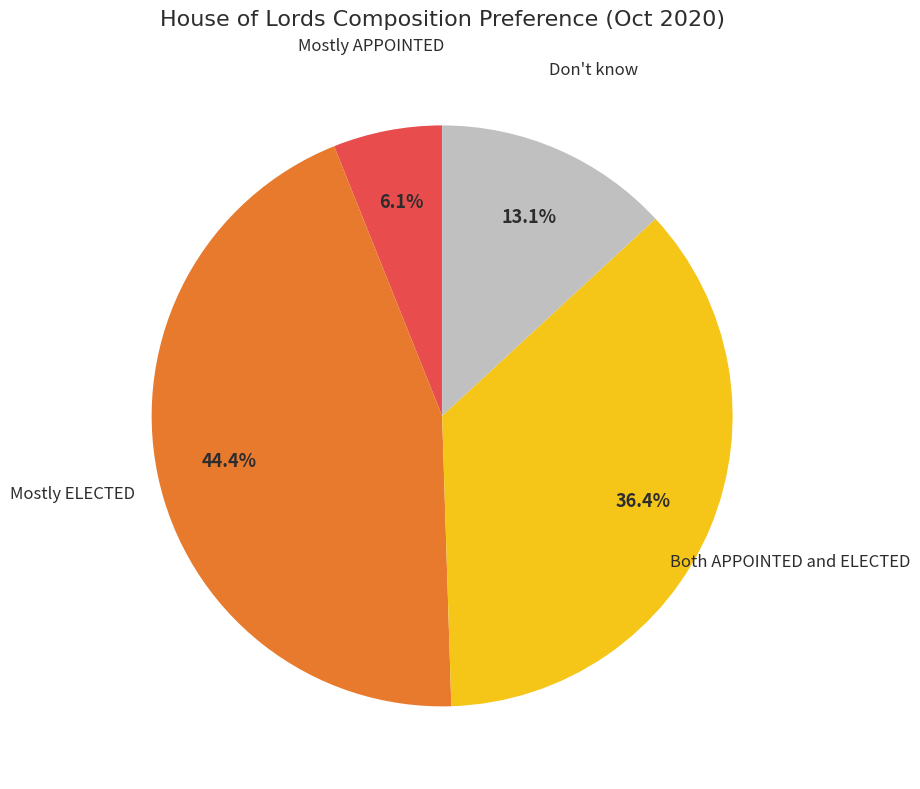

Does any single category account for the majority?

No